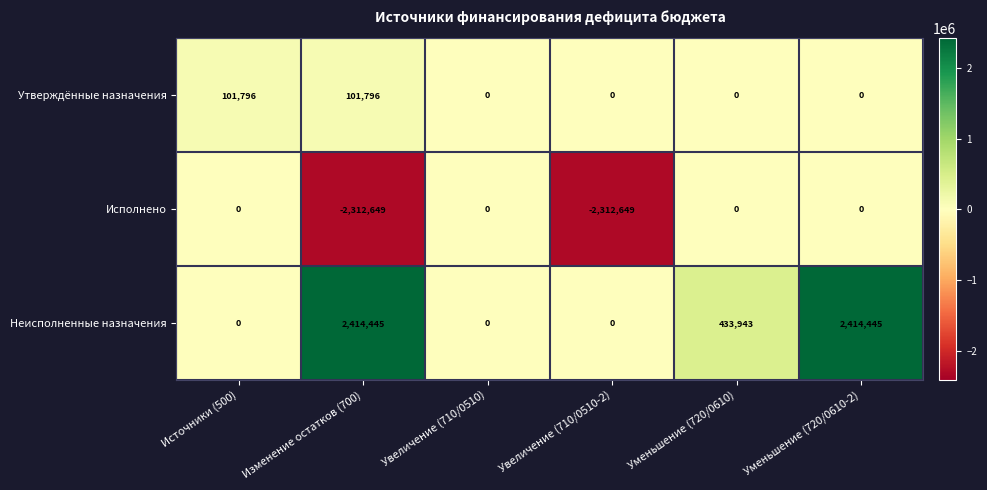

Which series changed the most between Источники (500) and Увеличение (710/0510-2)?

Исполнено